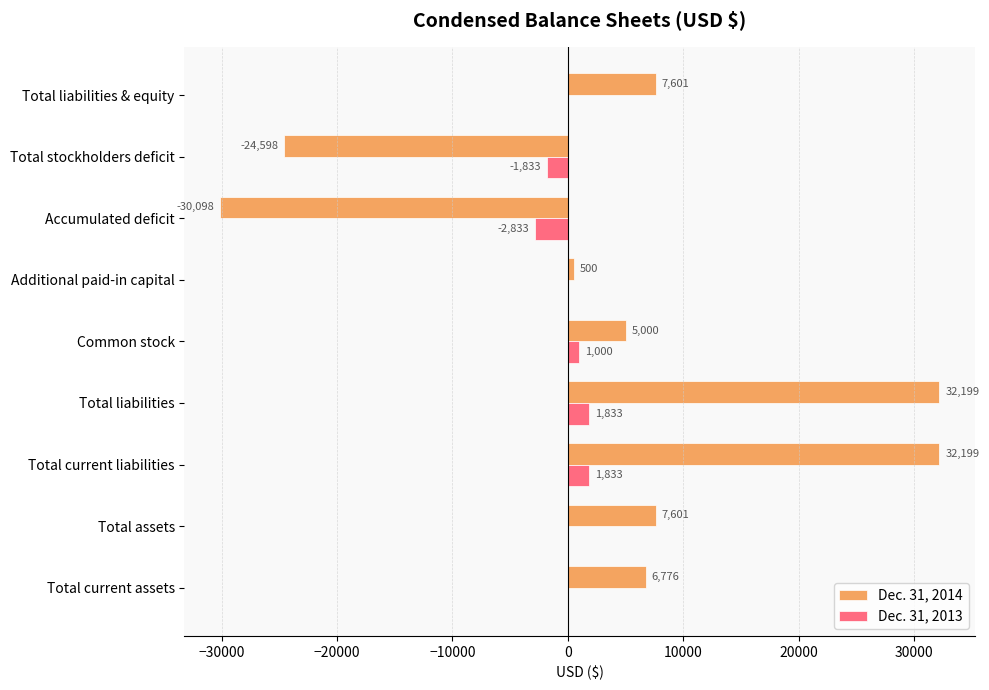

What is the sum of all Dec. 31, 2014 values?

37180